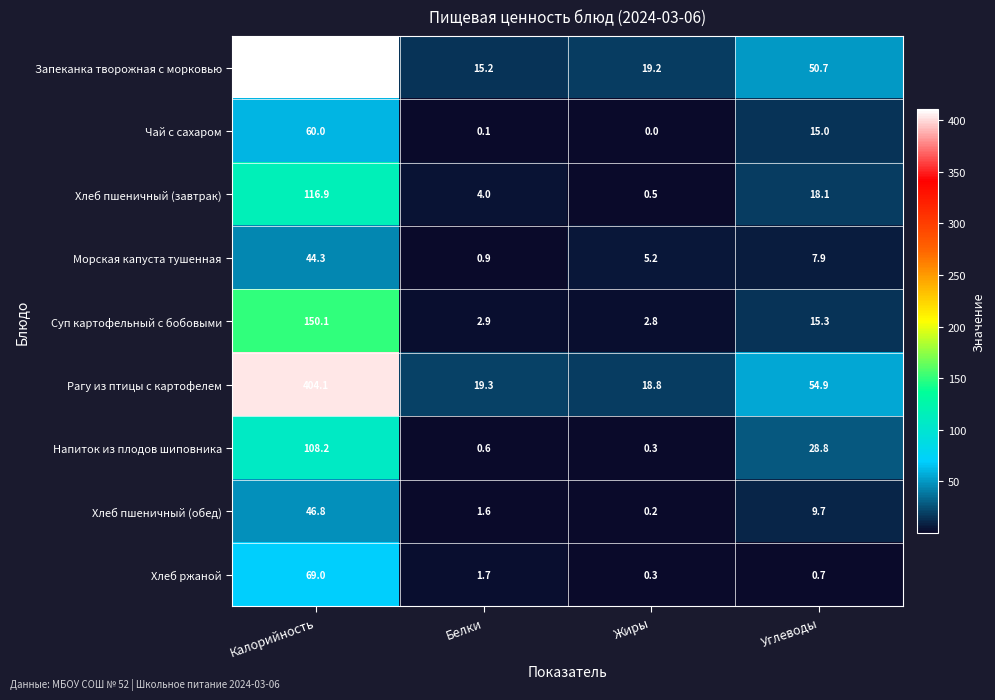

List the labels in order of Хлеб пшеничный (обед) value, largest first.

Калорийность, Углеводы, Белки, Жиры